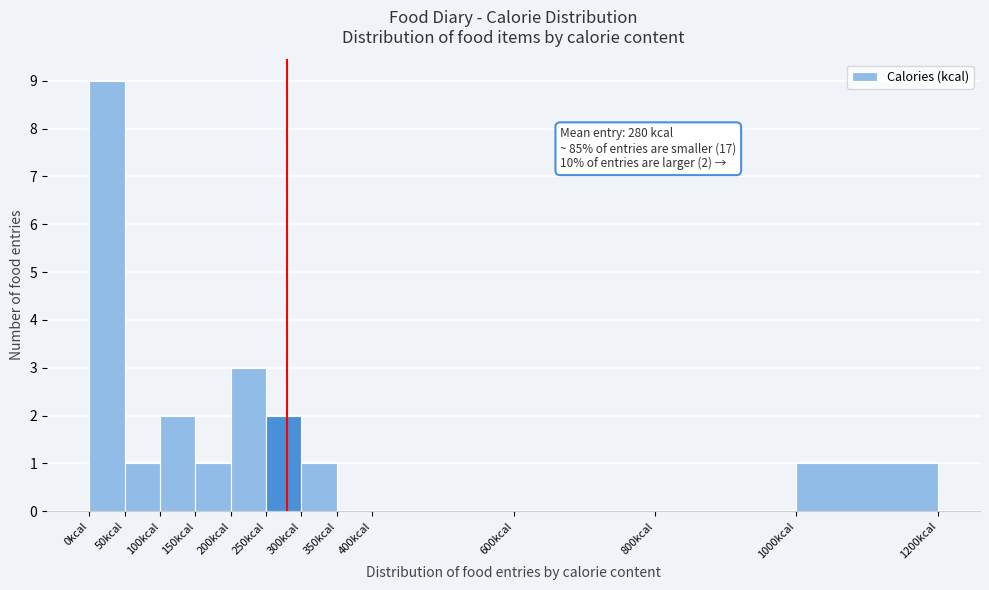

Which range on the x-axis has the tallest bar?

0 to 50